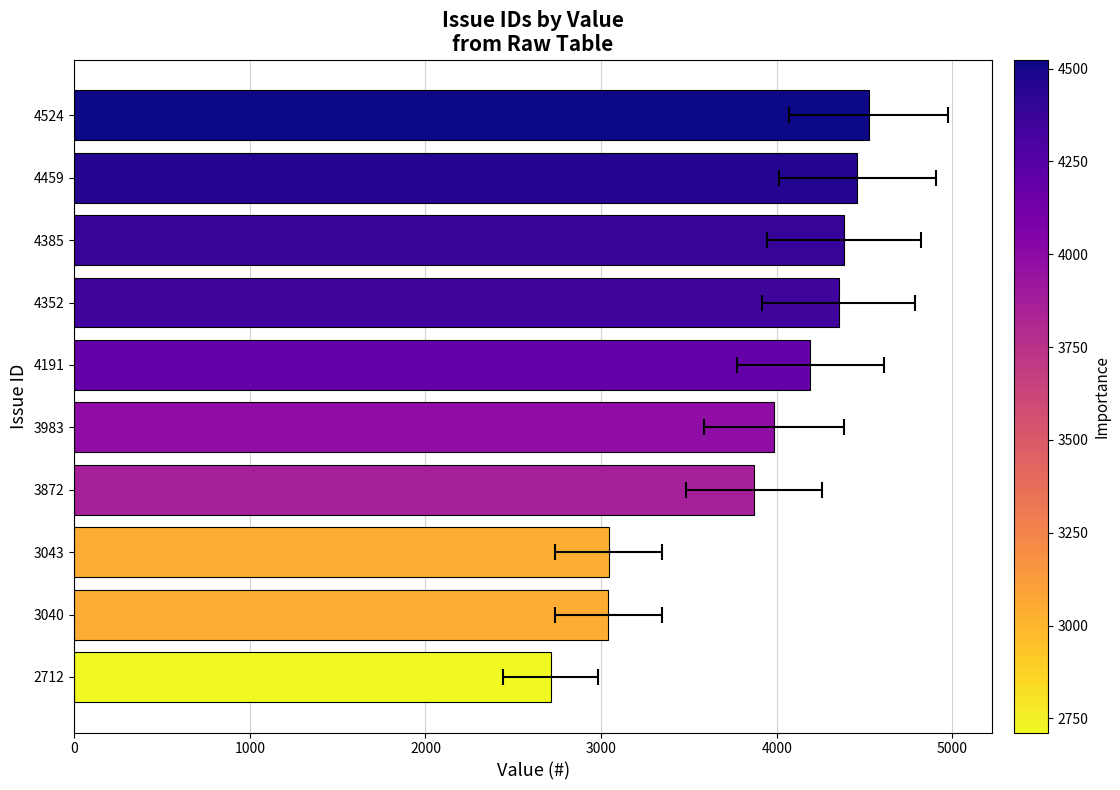

What is the smallest value displayed?

2712